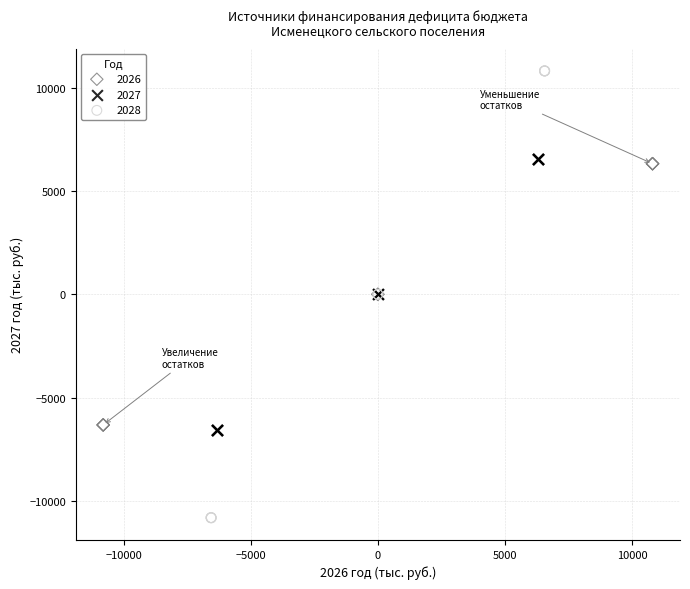

Which series contains the lowest Y value?

2028